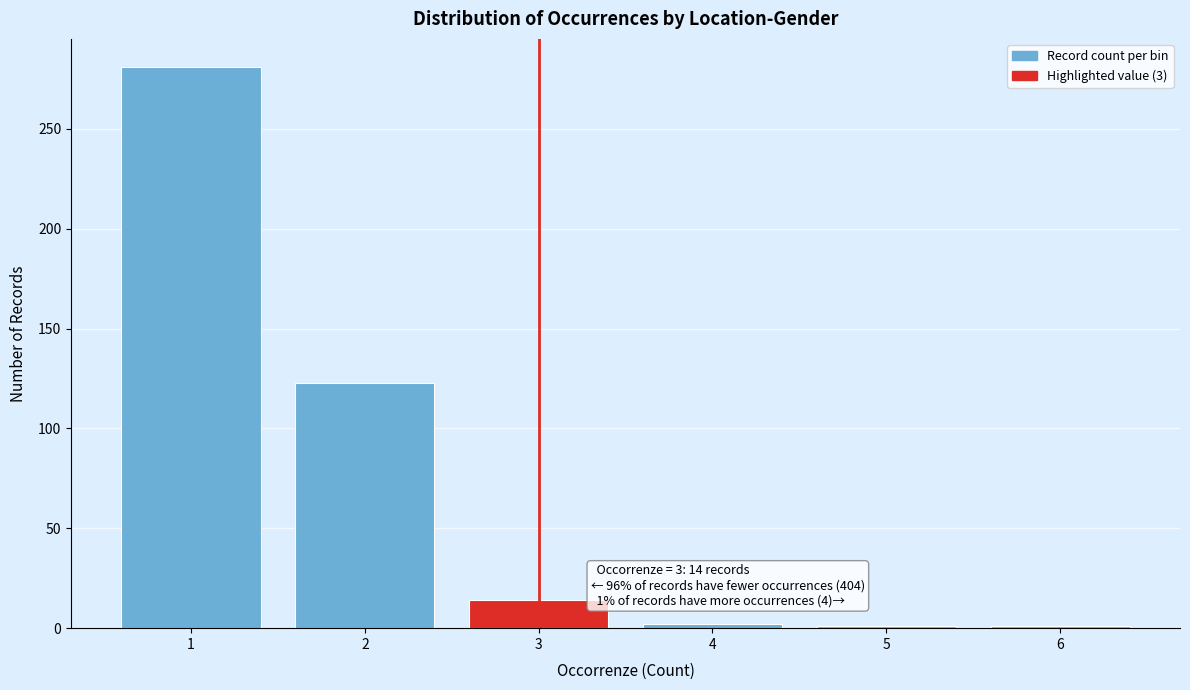

Over which range of the x-axis is the bar tallest?

0.5 to 1.5